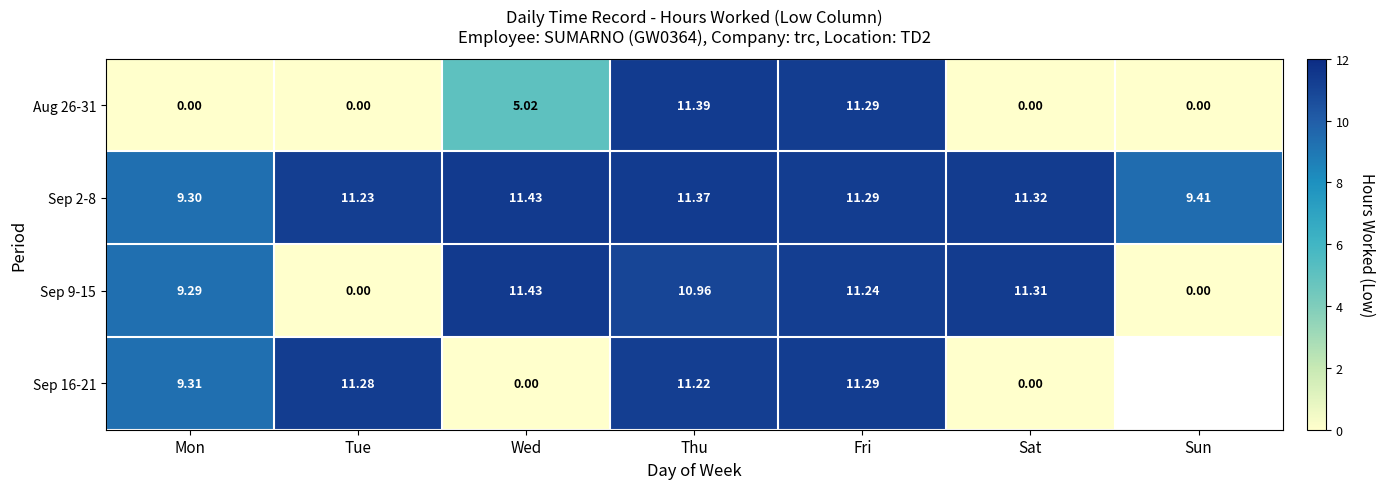

What is the sum of the Sep 2-8 values at Sat and Wed?

22.8